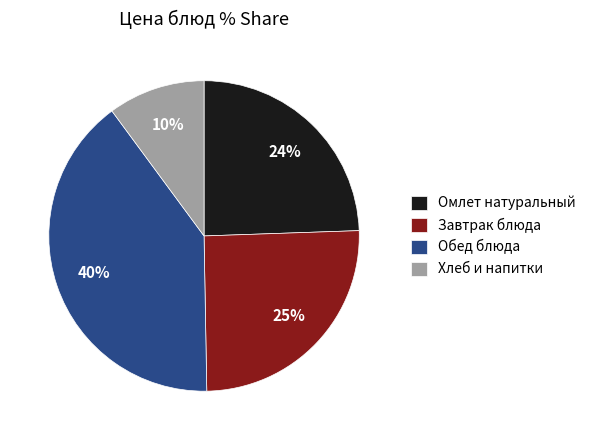

Combined, do Хлеб и напитки and Завтрак блюда account for over 50%?

No